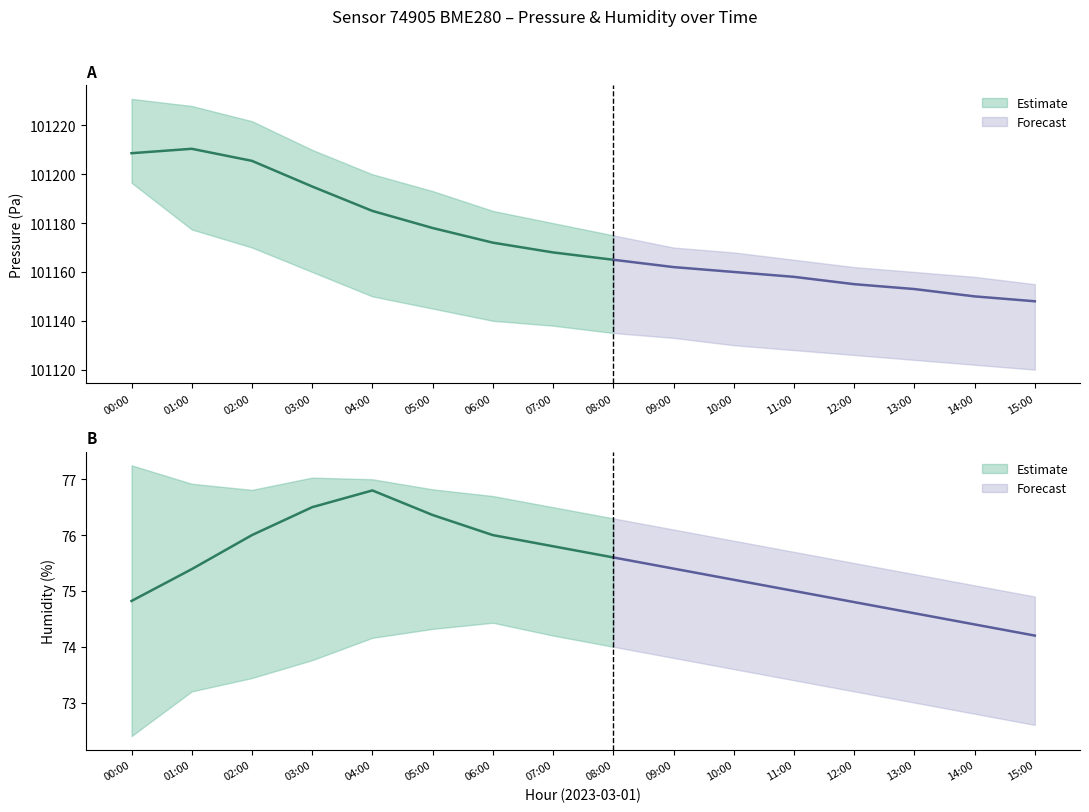

Does the chart display data point markers on the line(s)?

No